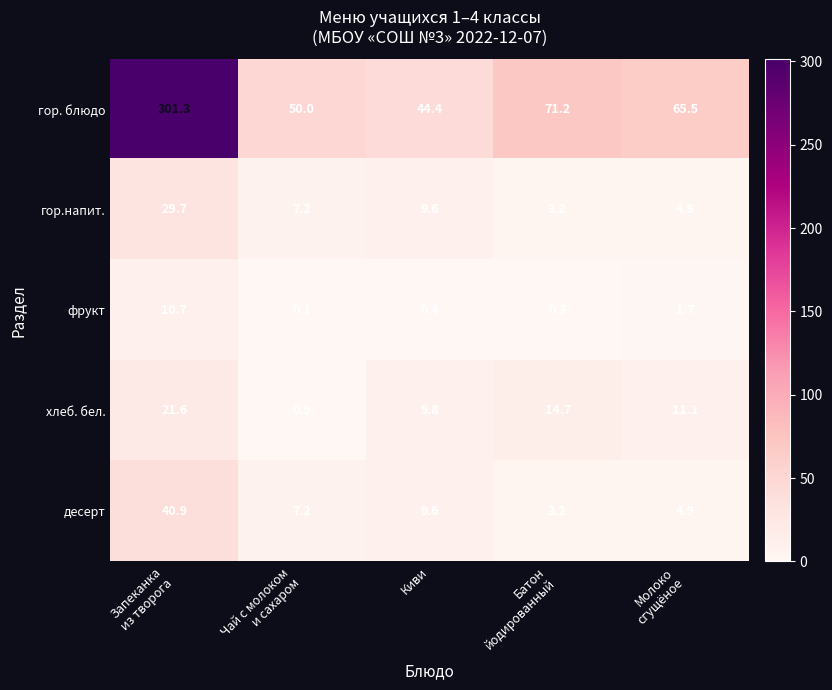

At how many categories does at least one series exceed 107?

1